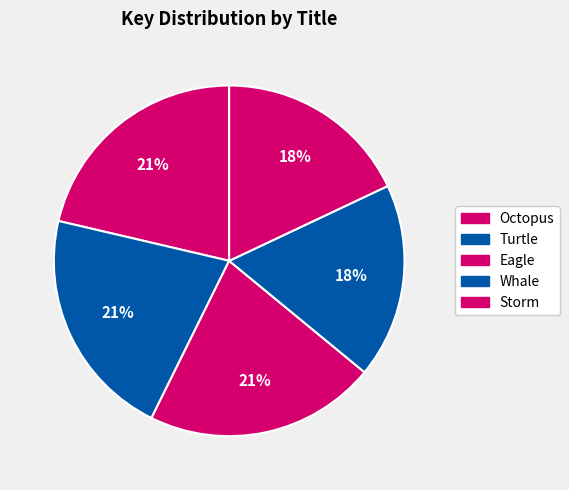

How many segments does this pie chart have?

5